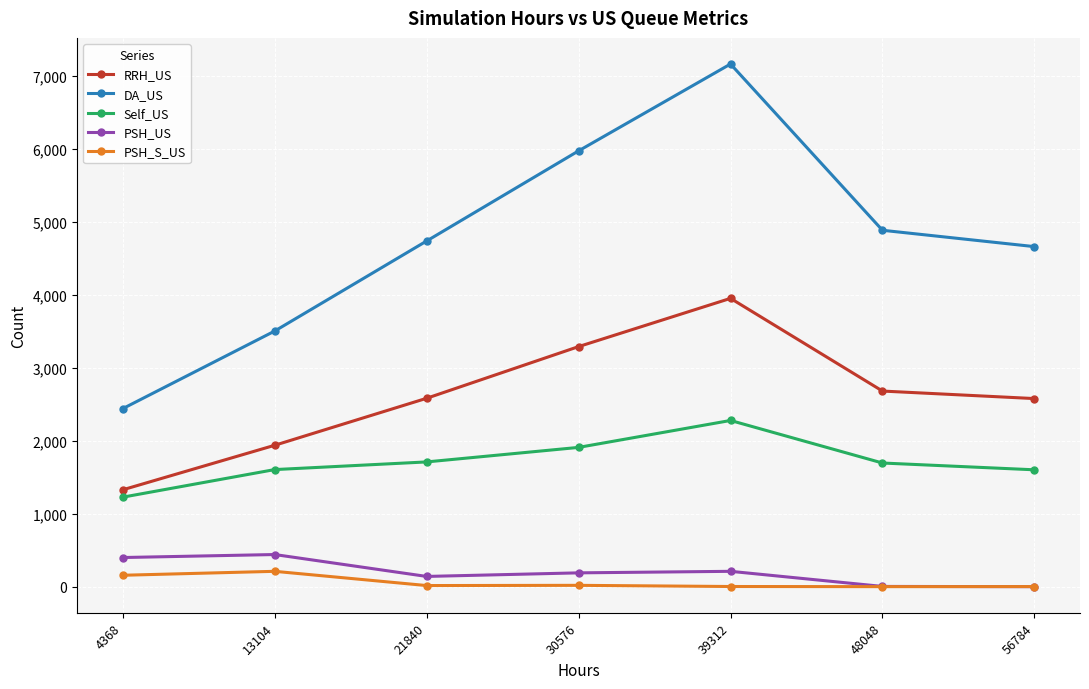

What value does the PSH_S_US series have at 13104?

210